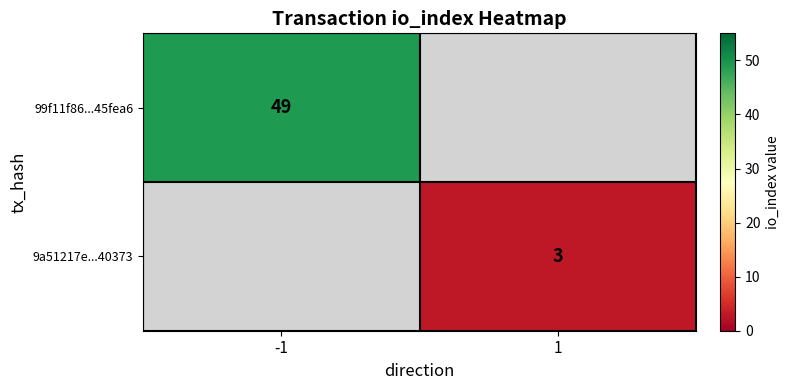

Is the value of 99f11f86...45fea6 at -1 greater than the value of 9a51217e...40373 at 1?

Yes